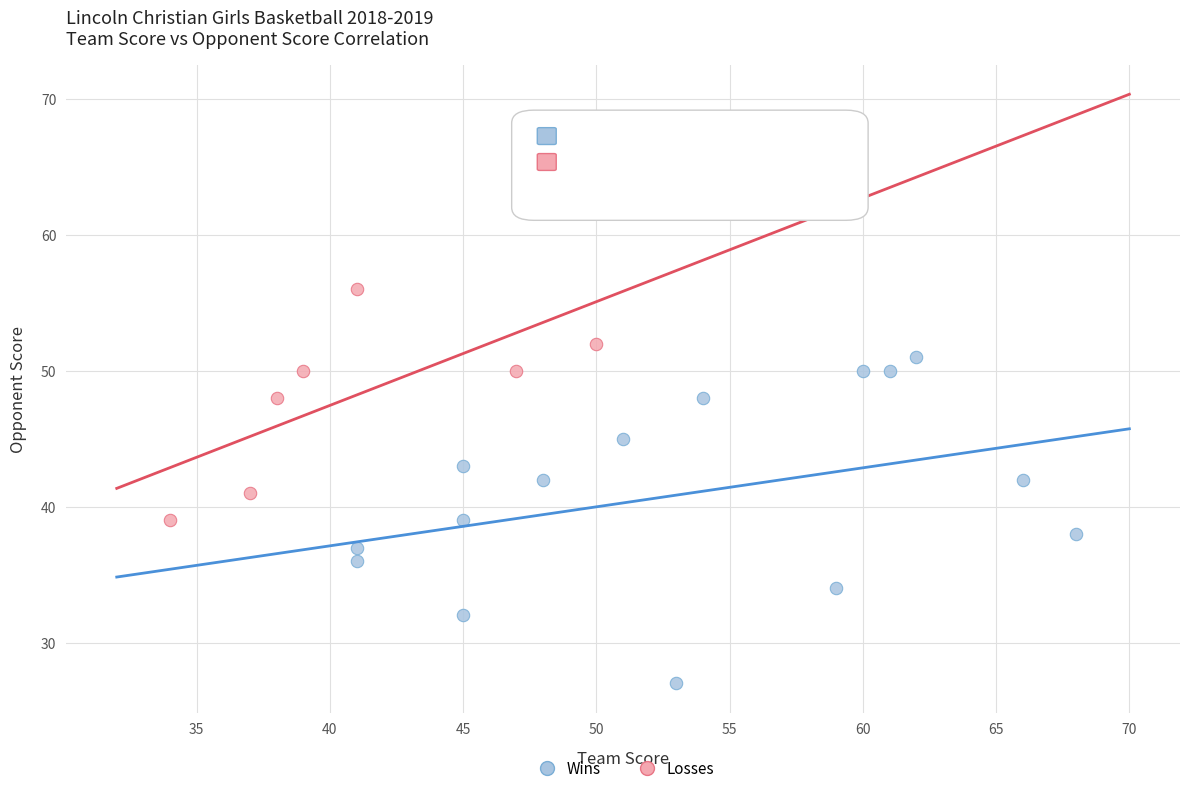

Which series contains the highest Y value?

Losses